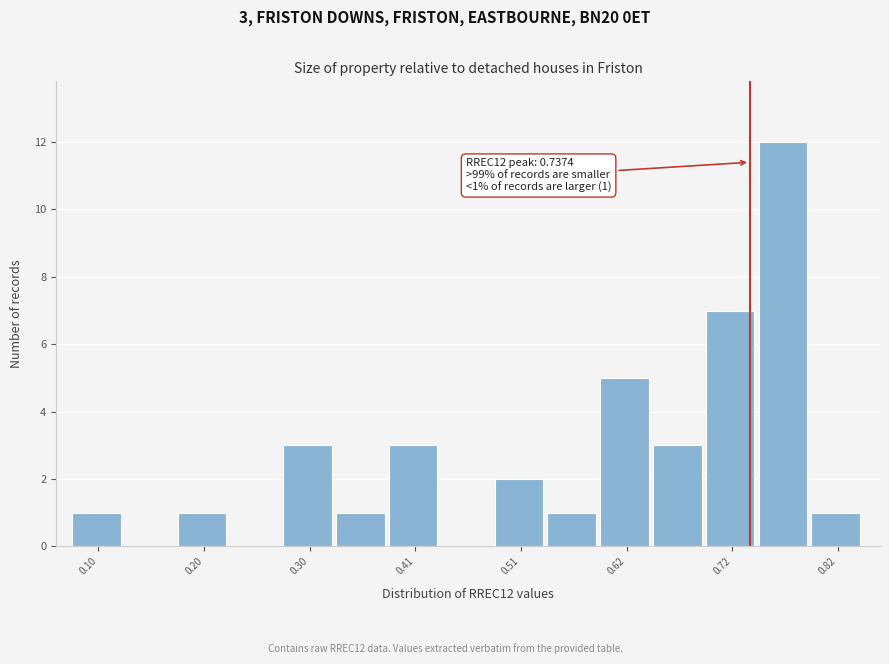

Read against the x-axis, roughly where is the centre of the tallest bar?

0.76